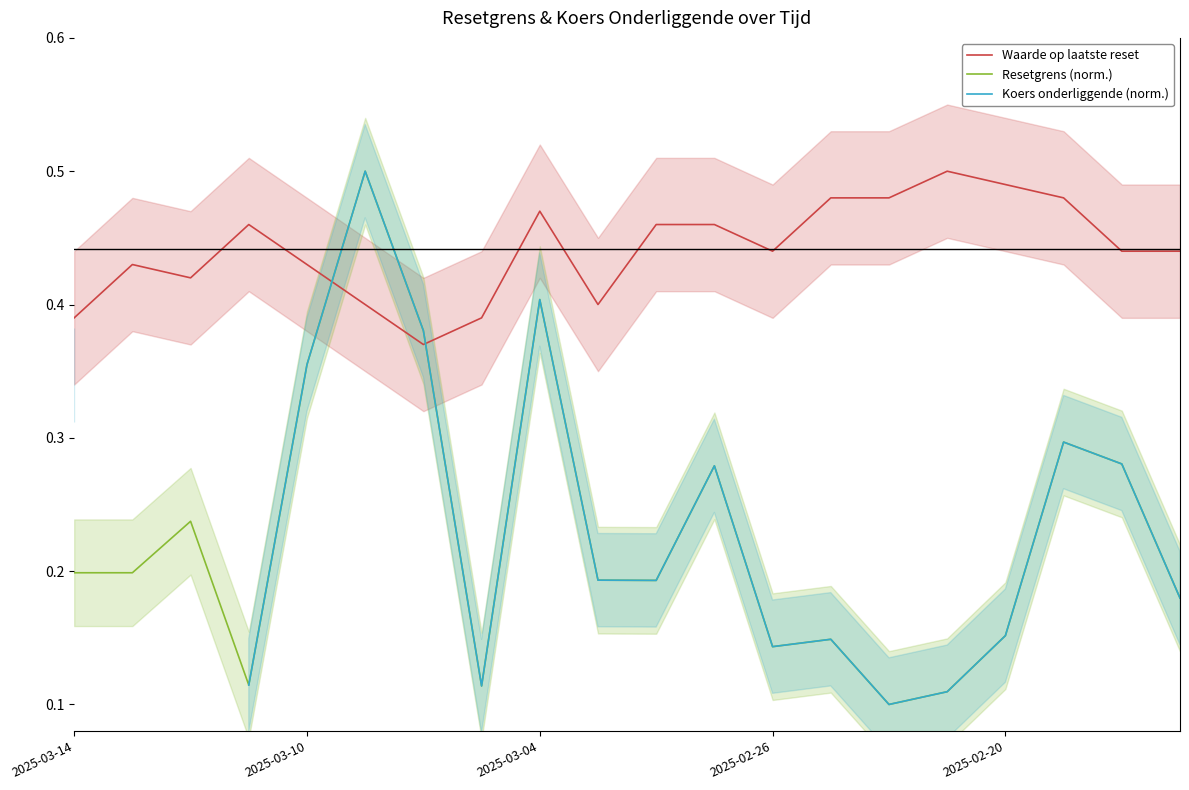

The Resetgrens (norm.) series shows 0.2 at 2025-03-14. True or false?

True